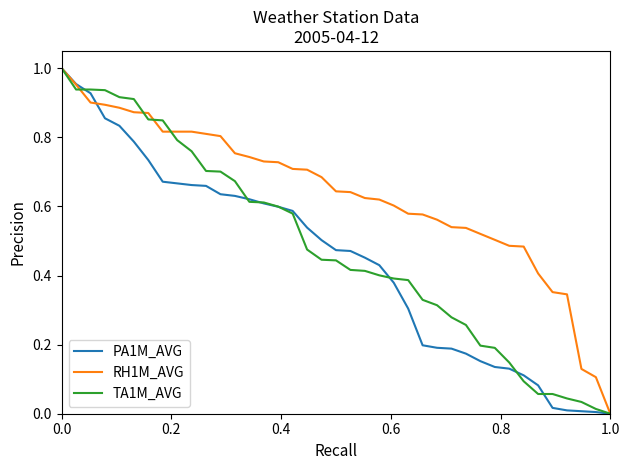

Rank the series by their average value, from highest to lowest.

RH1M_AVG, TA1M_AVG, PA1M_AVG